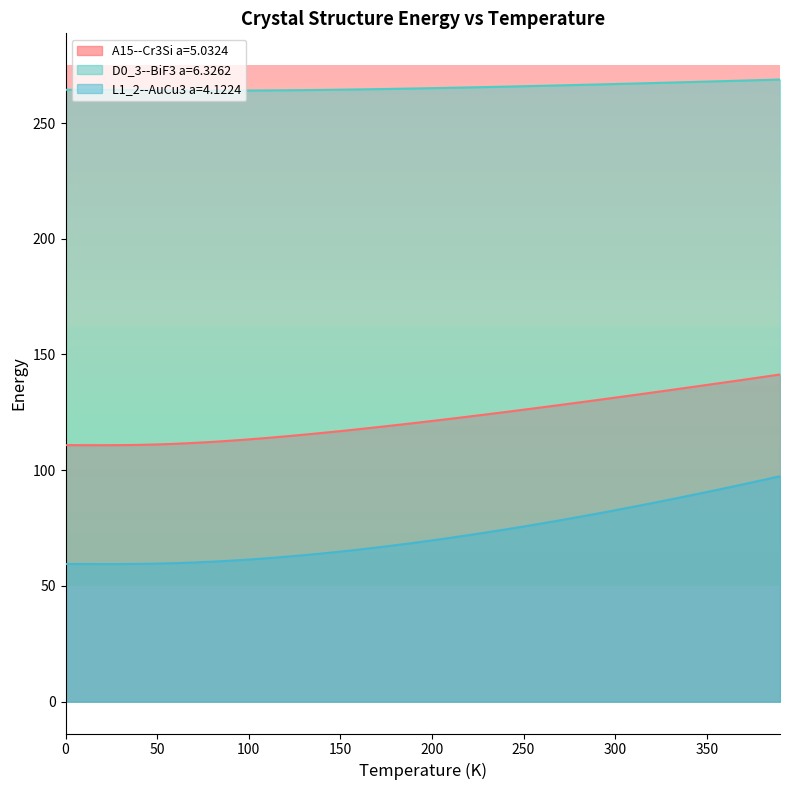

Count the number of data series in this chart.

3